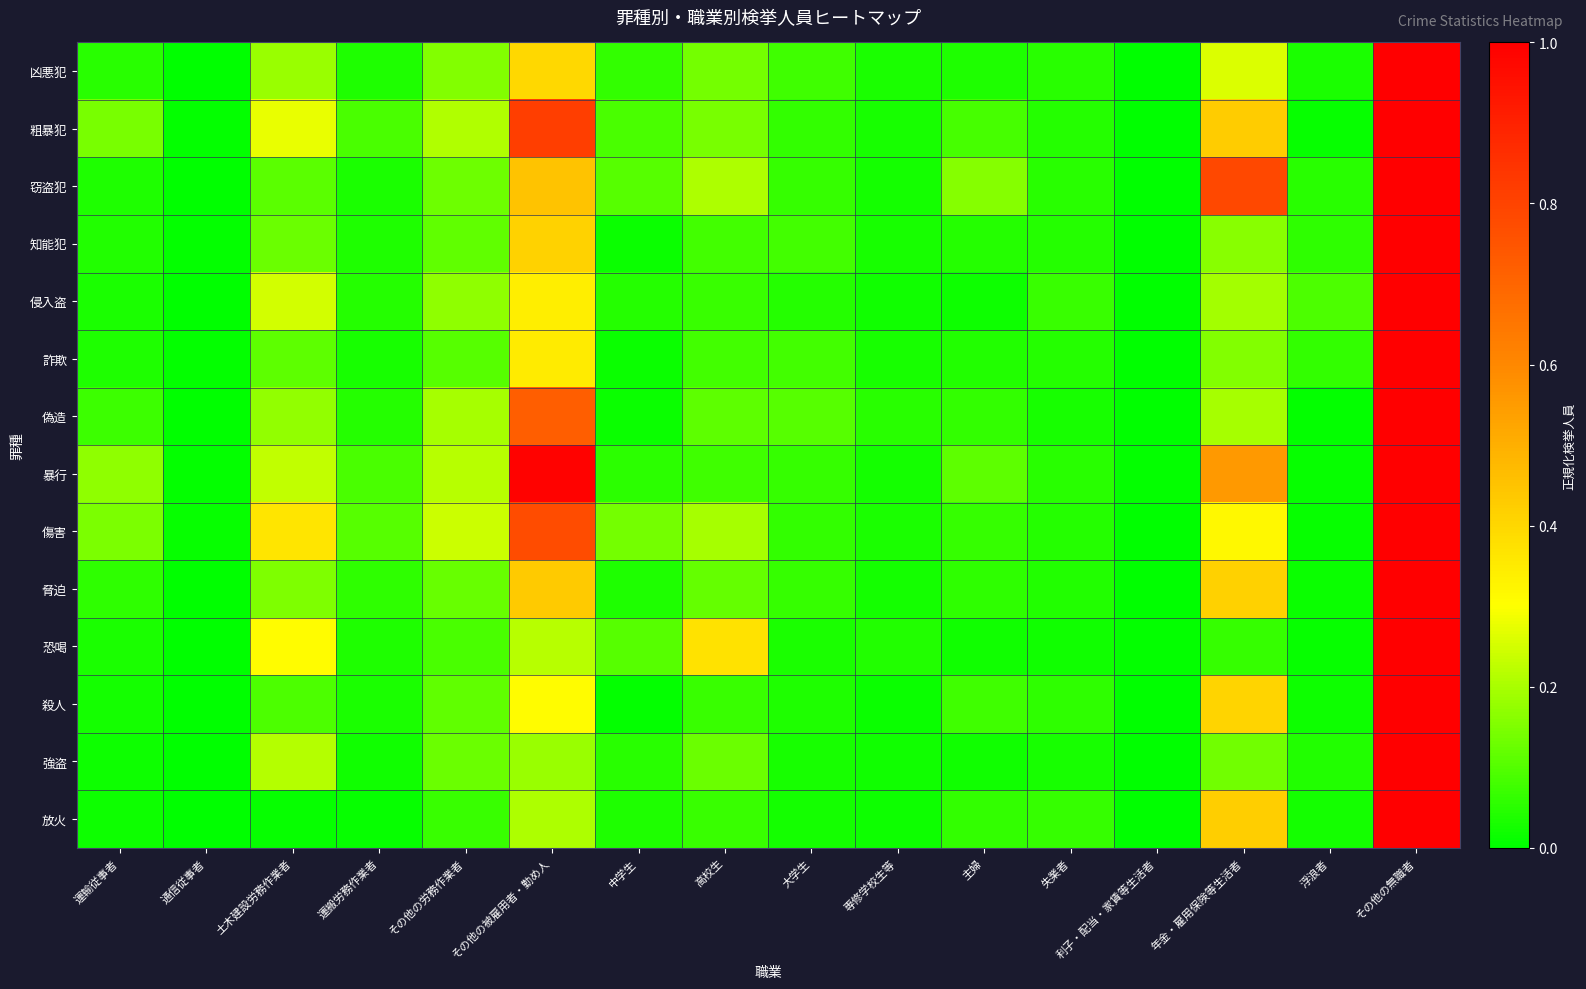

Reading left to right, what are all the values shown in this chart?

凶悪犯: 運輸従事者=0.0	通信従事者=0.0	土木建設労務作業者=0.2	運搬労務作業者=0.0	その他の労務作業者=0.2	その他の被雇用者・勤め人=0.4	中学生=0.1	高校生=0.1	大学生=0.1	専修学校生等=0.0	主婦=0.0	失業者=0.0	利子・配当・家賃等生活者=0.0	年金・雇用保険等生活者=0.3	浮浪者=0.0	その他の無職者=1.0
粗暴犯: 運輸従事者=0.1	通信従事者=0.0	土木建設労務作業者=0.3	運搬労務作業者=0.1	その他の労務作業者=0.2	その他の被雇用者・勤め人=0.8	中学生=0.1	高校生=0.1	大学生=0.1	専修学校生等=0.0	主婦=0.1	失業者=0.0	利子・配当・家賃等生活者=0.0	年金・雇用保険等生活者=0.4	浮浪者=0.0	その他の無職者=1.0
窃盗犯: 運輸従事者=0.0	通信従事者=0.0	土木建設労務作業者=0.1	運搬労務作業者=0.0	その他の労務作業者=0.1	その他の被雇用者・勤め人=0.5	中学生=0.1	高校生=0.2	大学生=0.1	専修学校生等=0.0	主婦=0.2	失業者=0.0	利子・配当・家賃等生活者=0.0	年金・雇用保険等生活者=0.8	浮浪者=0.0	その他の無職者=1.0
知能犯: 運輸従事者=0.0	通信従事者=0.0	土木建設労務作業者=0.1	運搬労務作業者=0.0	その他の労務作業者=0.1	その他の被雇用者・勤め人=0.4	中学生=0.0	高校生=0.1	大学生=0.1	専修学校生等=0.0	主婦=0.0	失業者=0.0	利子・配当・家賃等生活者=0.0	年金・雇用保険等生活者=0.2	浮浪者=0.1	その他の無職者=1.0
侵入盗: 運輸従事者=0.0	通信従事者=0.0	土木建設労務作業者=0.2	運搬労務作業者=0.0	その他の労務作業者=0.2	その他の被雇用者・勤め人=0.3	中学生=0.0	高校生=0.1	大学生=0.0	専修学校生等=0.0	主婦=0.0	失業者=0.1	利子・配当・家賃等生活者=0.0	年金・雇用保険等生活者=0.2	浮浪者=0.1	その他の無職者=1.0
詐欺: 運輸従事者=0.0	通信従事者=0.0	土木建設労務作業者=0.1	運搬労務作業者=0.0	その他の労務作業者=0.1	その他の被雇用者・勤め人=0.4	中学生=0.0	高校生=0.1	大学生=0.1	専修学校生等=0.0	主婦=0.0	失業者=0.0	利子・配当・家賃等生活者=0.0	年金・雇用保険等生活者=0.2	浮浪者=0.1	その他の無職者=1.0
偽造: 運輸従事者=0.1	通信従事者=0.0	土木建設労務作業者=0.2	運搬労務作業者=0.0	その他の労務作業者=0.2	その他の被雇用者・勤め人=0.7	中学生=0.0	高校生=0.1	大学生=0.1	専修学校生等=0.0	主婦=0.1	失業者=0.0	利子・配当・家賃等生活者=0.0	年金・雇用保険等生活者=0.2	浮浪者=0.0	その他の無職者=1.0
暴行: 運輸従事者=0.2	通信従事者=0.0	土木建設労務作業者=0.2	運搬労務作業者=0.1	その他の労務作業者=0.2	その他の被雇用者・勤め人=1.0	中学生=0.1	高校生=0.1	大学生=0.1	専修学校生等=0.0	主婦=0.1	失業者=0.0	利子・配当・家賃等生活者=0.0	年金・雇用保険等生活者=0.6	浮浪者=0.0	その他の無職者=1.0
傷害: 運輸従事者=0.1	通信従事者=0.0	土木建設労務作業者=0.4	運搬労務作業者=0.1	その他の労務作業者=0.2	その他の被雇用者・勤め人=0.8	中学生=0.1	高校生=0.2	大学生=0.1	専修学校生等=0.0	主婦=0.1	失業者=0.0	利子・配当・家賃等生活者=0.0	年金・雇用保険等生活者=0.3	浮浪者=0.0	その他の無職者=1.0
脅迫: 運輸従事者=0.1	通信従事者=0.0	土木建設労務作業者=0.1	運搬労務作業者=0.1	その他の労務作業者=0.1	その他の被雇用者・勤め人=0.4	中学生=0.0	高校生=0.1	大学生=0.1	専修学校生等=0.0	主婦=0.1	失業者=0.0	利子・配当・家賃等生活者=0.0	年金・雇用保険等生活者=0.4	浮浪者=0.0	その他の無職者=1.0
恐喝: 運輸従事者=0.0	通信従事者=0.0	土木建設労務作業者=0.3	運搬労務作業者=0.0	その他の労務作業者=0.1	その他の被雇用者・勤め人=0.2	中学生=0.1	高校生=0.4	大学生=0.0	専修学校生等=0.0	主婦=0.0	失業者=0.0	利子・配当・家賃等生活者=0.0	年金・雇用保険等生活者=0.1	浮浪者=0.0	その他の無職者=1.0
殺人: 運輸従事者=0.0	通信従事者=0.0	土木建設労務作業者=0.1	運搬労務作業者=0.0	その他の労務作業者=0.1	その他の被雇用者・勤め人=0.3	中学生=0.0	高校生=0.1	大学生=0.0	専修学校生等=0.0	主婦=0.1	失業者=0.1	利子・配当・家賃等生活者=0.0	年金・雇用保険等生活者=0.4	浮浪者=0.0	その他の無職者=1.0
強盗: 運輸従事者=0.0	通信従事者=0.0	土木建設労務作業者=0.2	運搬労務作業者=0.0	その他の労務作業者=0.1	その他の被雇用者・勤め人=0.2	中学生=0.0	高校生=0.1	大学生=0.0	専修学校生等=0.0	主婦=0.0	失業者=0.0	利子・配当・家賃等生活者=0.0	年金・雇用保険等生活者=0.1	浮浪者=0.0	その他の無職者=1.0
放火: 運輸従事者=0.0	通信従事者=0.0	土木建設労務作業者=0.0	運搬労務作業者=0.0	その他の労務作業者=0.1	その他の被雇用者・勤め人=0.2	中学生=0.0	高校生=0.1	大学生=0.0	専修学校生等=0.0	主婦=0.1	失業者=0.1	利子・配当・家賃等生活者=0.0	年金・雇用保険等生活者=0.4	浮浪者=0.0	その他の無職者=1.0